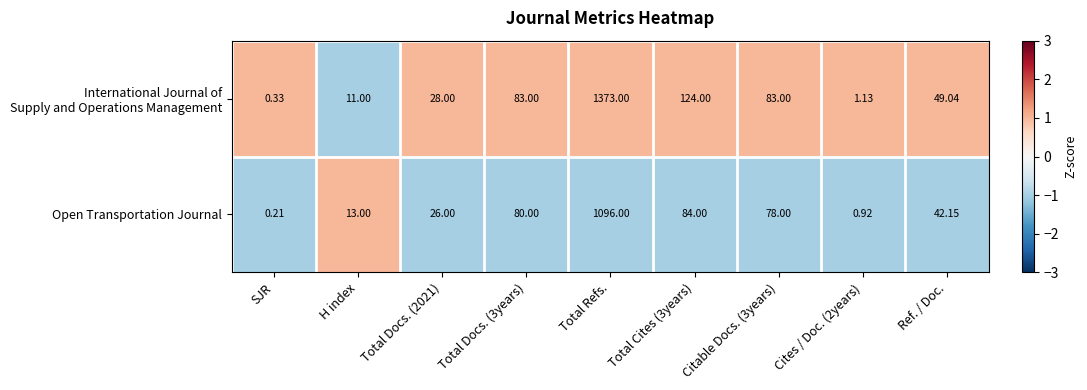

Which category has the lowest value in the Open Transportation Journal series?

SJR